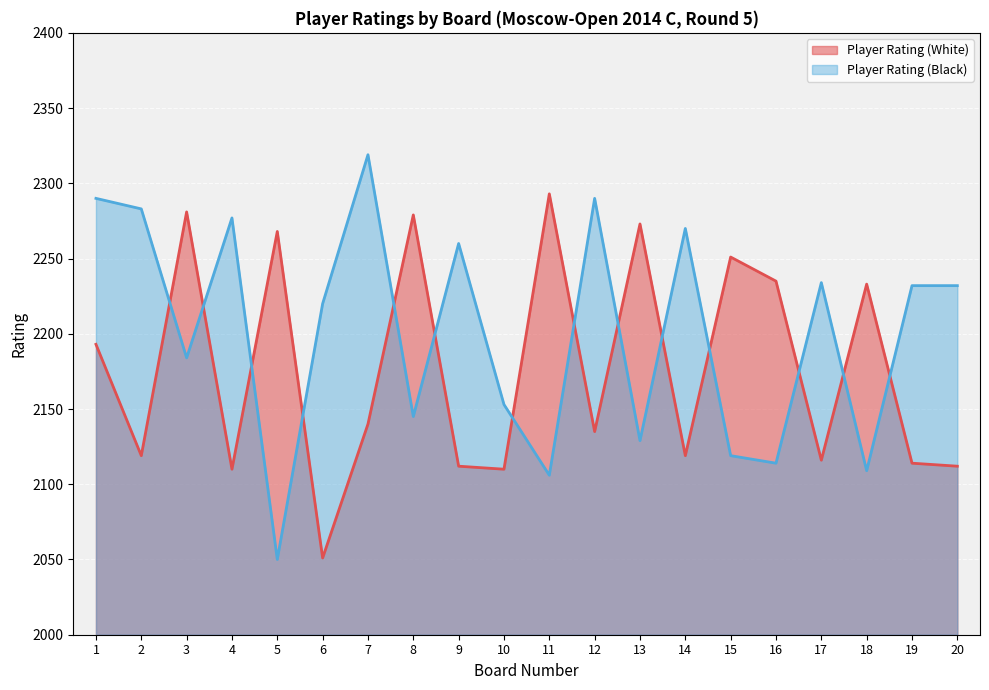

True or false: Player Rating (White) has a value of 1074 at 9.

False